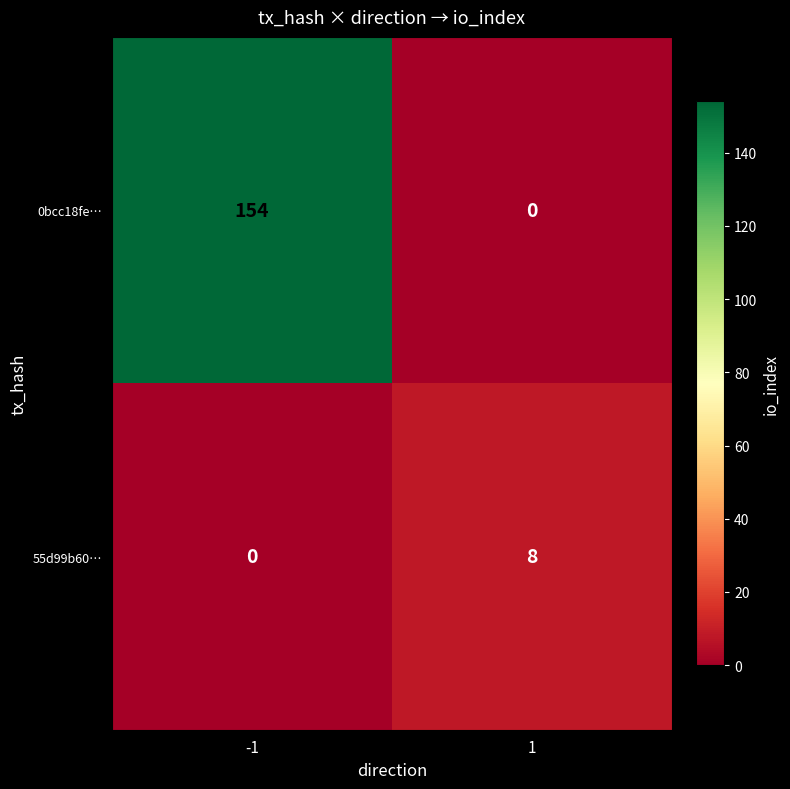

What is the maximum value shown in the chart?

154